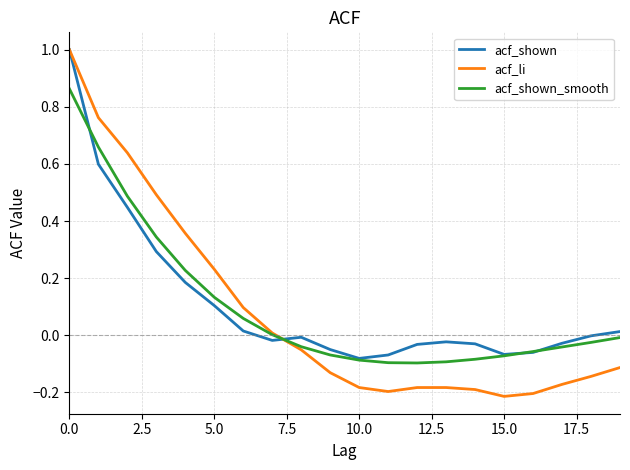

Which series has the widest spread of values?

acf_li